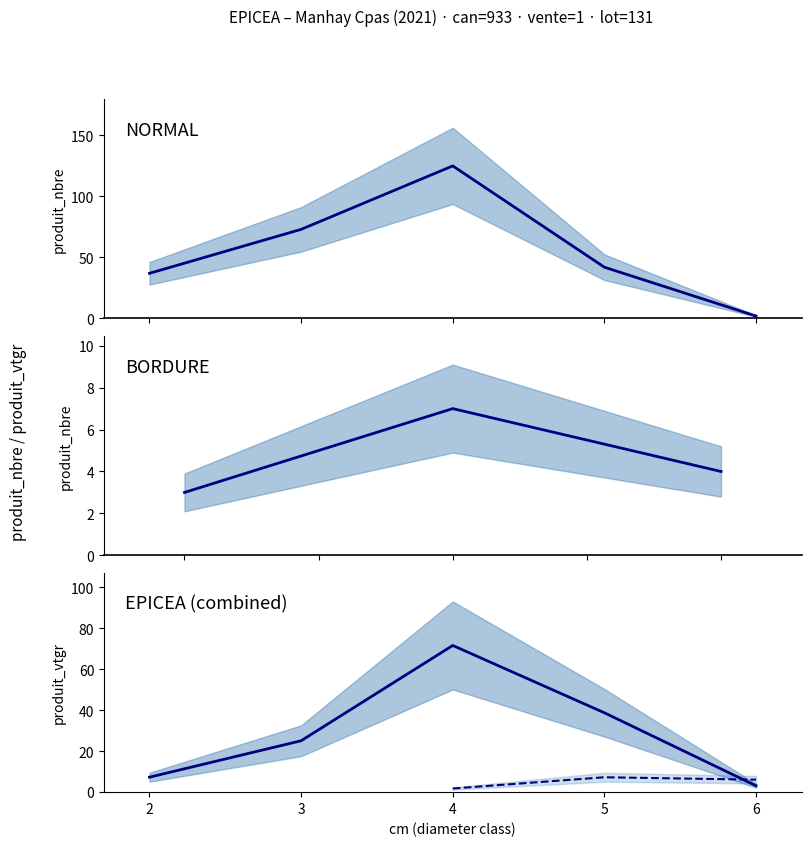

Between 5 and 6, which is larger?

5